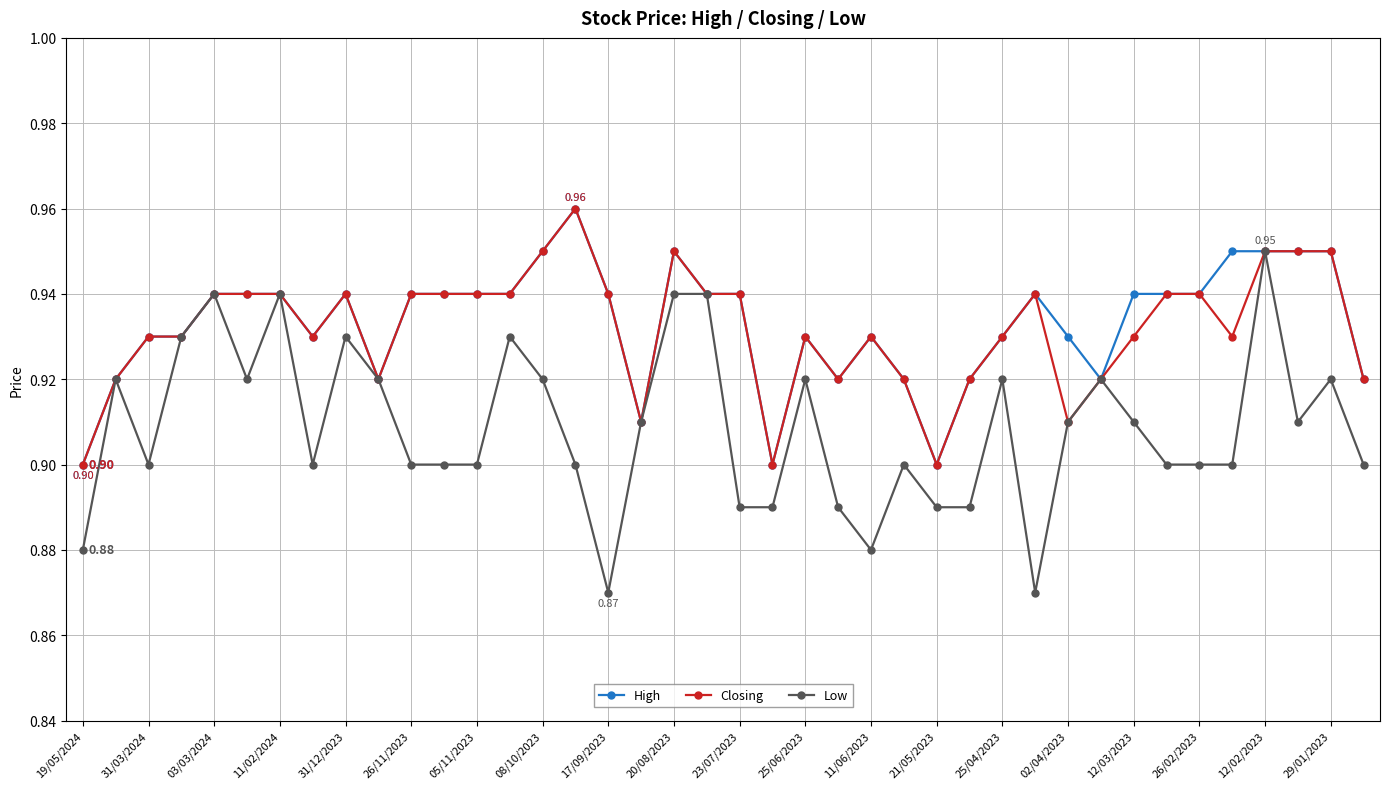

At how many categories does at least one series exceed 0?

40